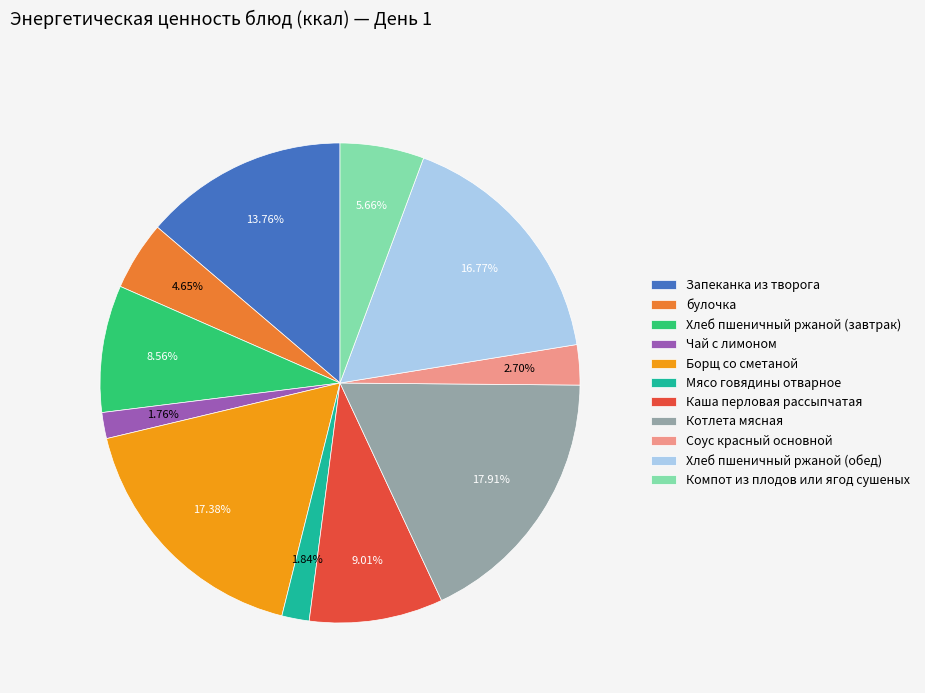

Is there any slice that represents more than half of the pie?

No